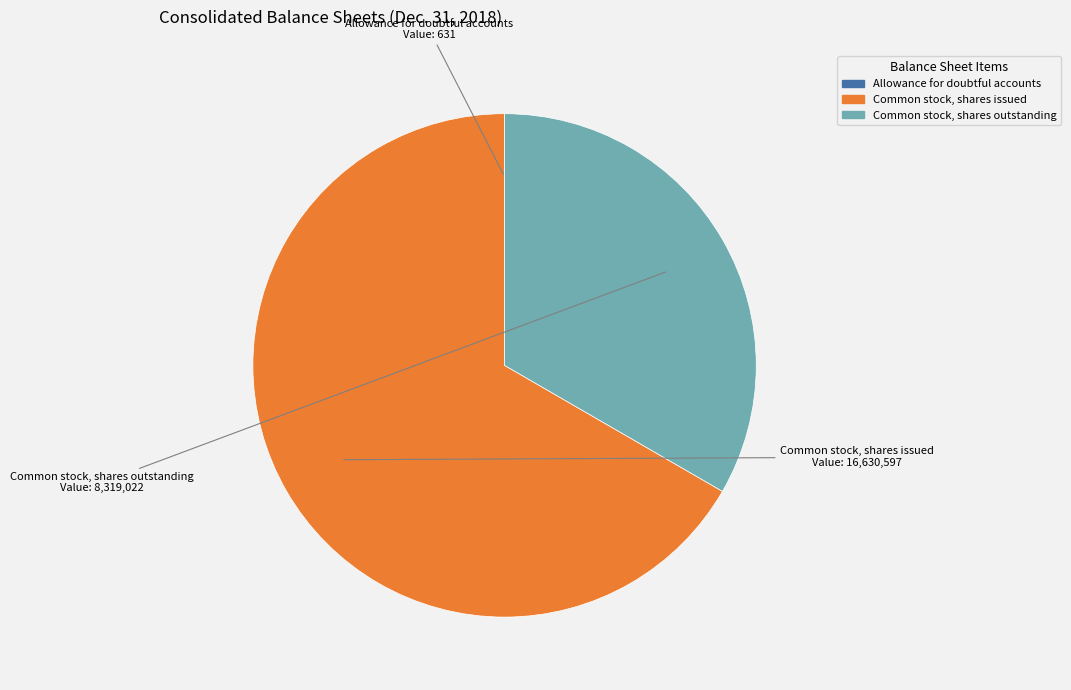

Is it true that Common stock, shares issued is 55% of the pie?

False